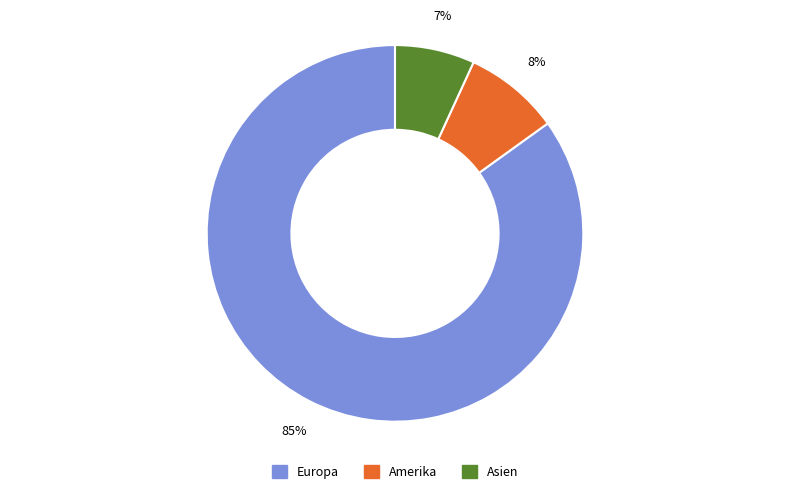

To the nearest percent, what is the average slice percentage?

33%